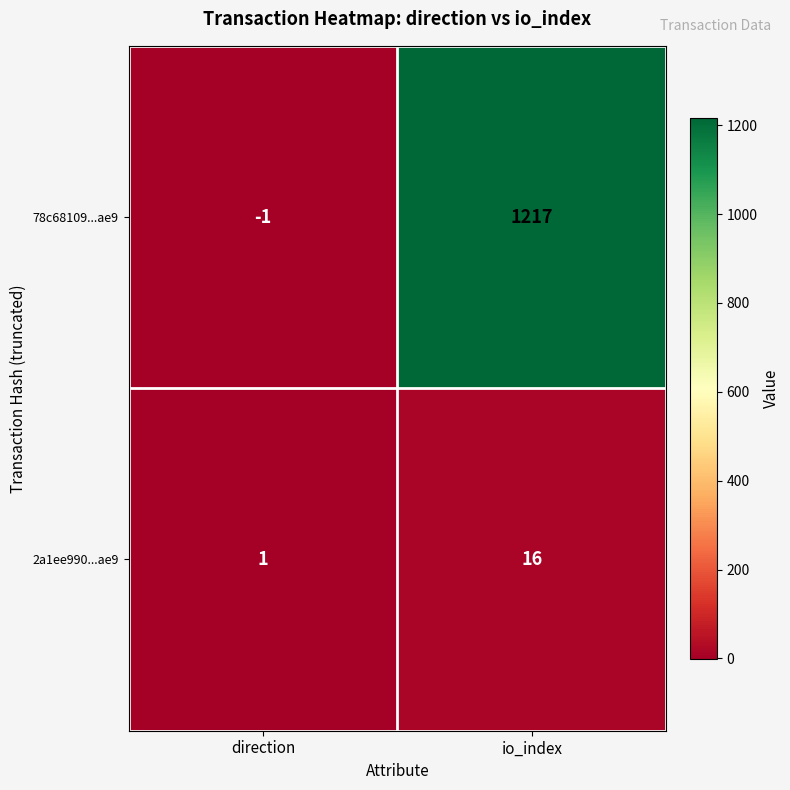

Which series has the widest spread of values?

78c68109...ae9